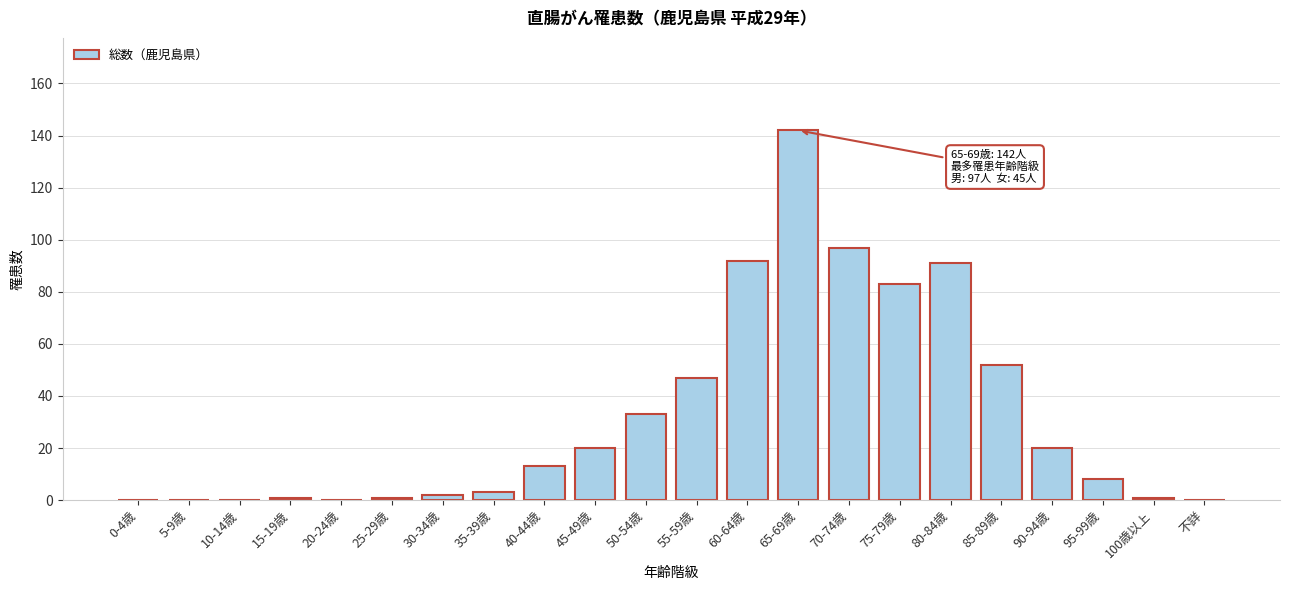

Reading left to right, extract all data points from this chart.

0-4歳=0	5-9歳=0	10-14歳=0	15-19歳=1	20-24歳=0	25-29歳=1	30-34歳=2	35-39歳=3	40-44歳=13	45-49歳=20	50-54歳=33	55-59歳=47	60-64歳=92	65-69歳=142	70-74歳=97	75-79歳=83	80-84歳=91	85-89歳=52	90-94歳=20	95-99歳=8	100歳以上=1	不詳=0